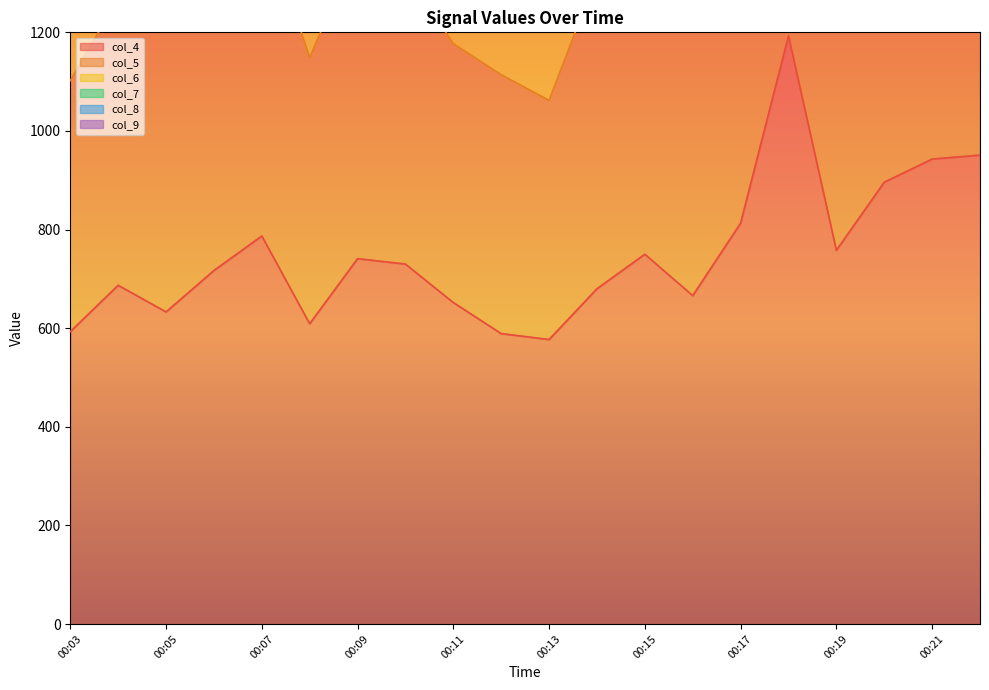

Where is the first local minimum for col_7?

00:05